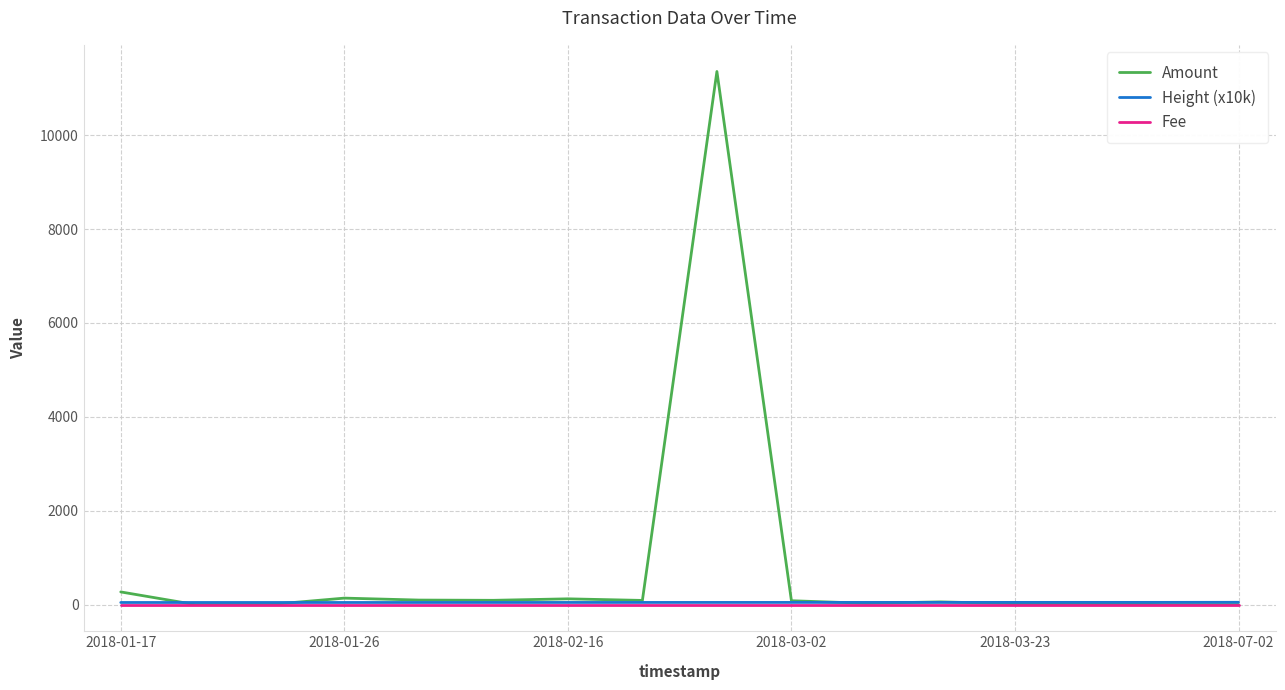

Which series has the largest total across all categories?

Amount